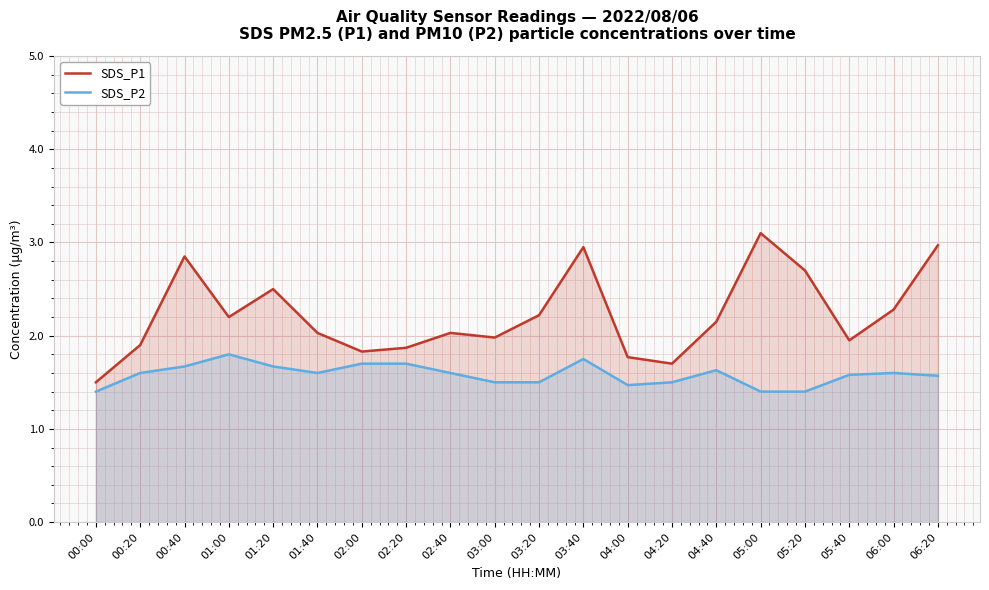

What is the difference between the SDS_P2 values at 01:00 and 06:20?

0.2